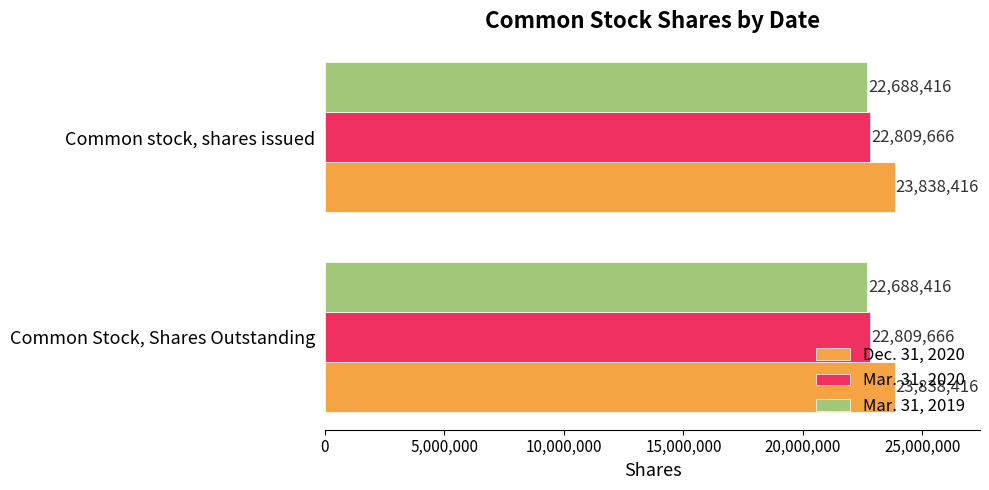

The Mar. 31, 2020 series shows 22809666 at Common stock, shares issued. True or false?

True